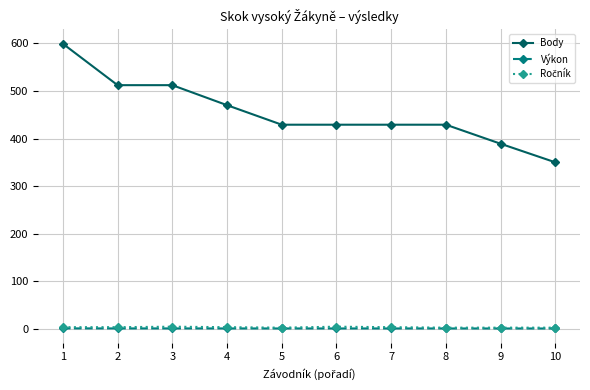

How many values in the Body series are below 429?

2